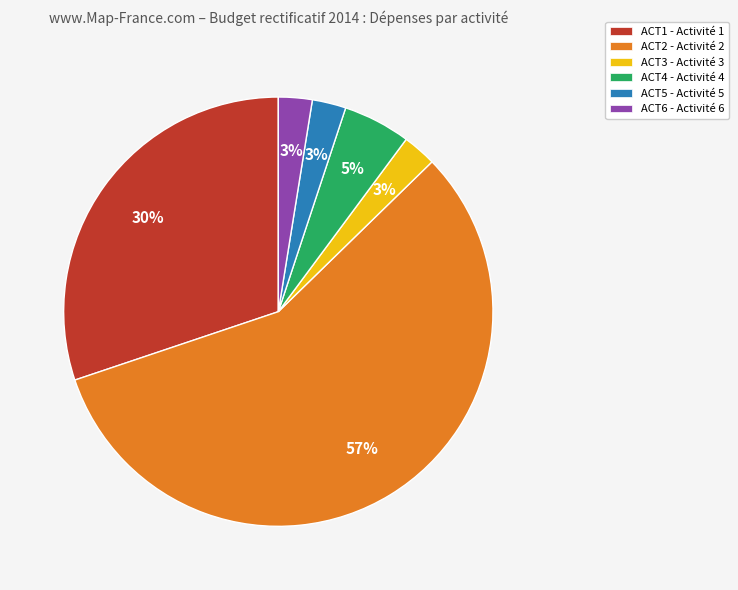

Which slice is the largest?

ACT2 - Activité 2